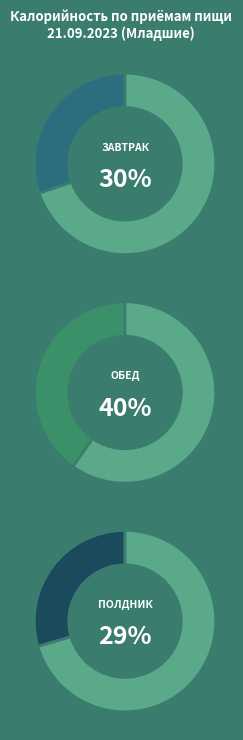

The Обед slice represents 40% of the pie. True or false?

True